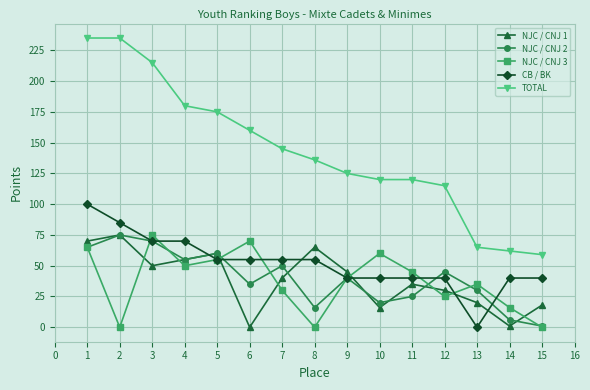

True or false: TOTAL and NJC / CNJ 3 cross at least once.

False